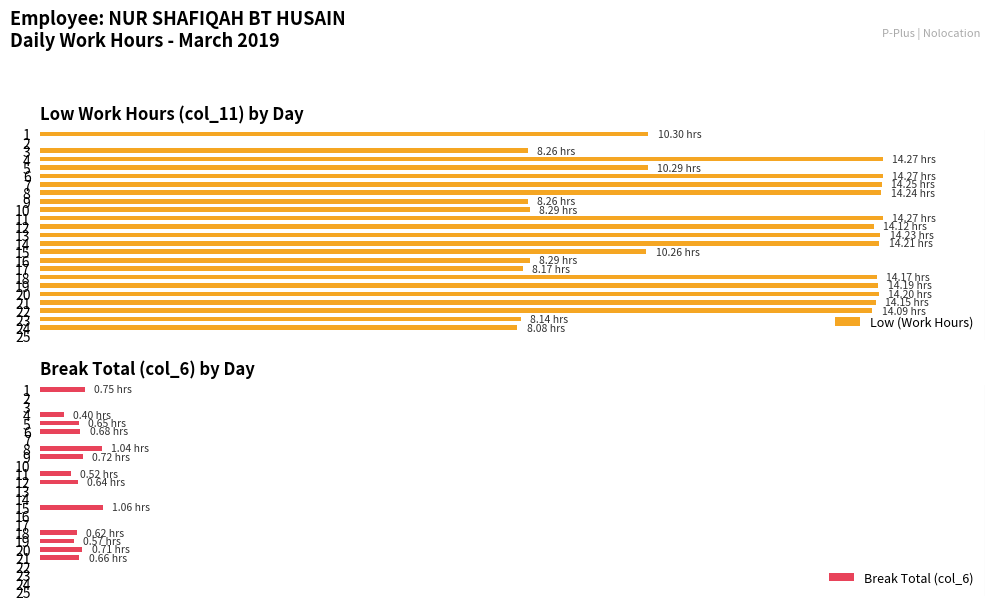

What are all the series names shown in the legend?

Low (Work Hours), Break Total (col_6)